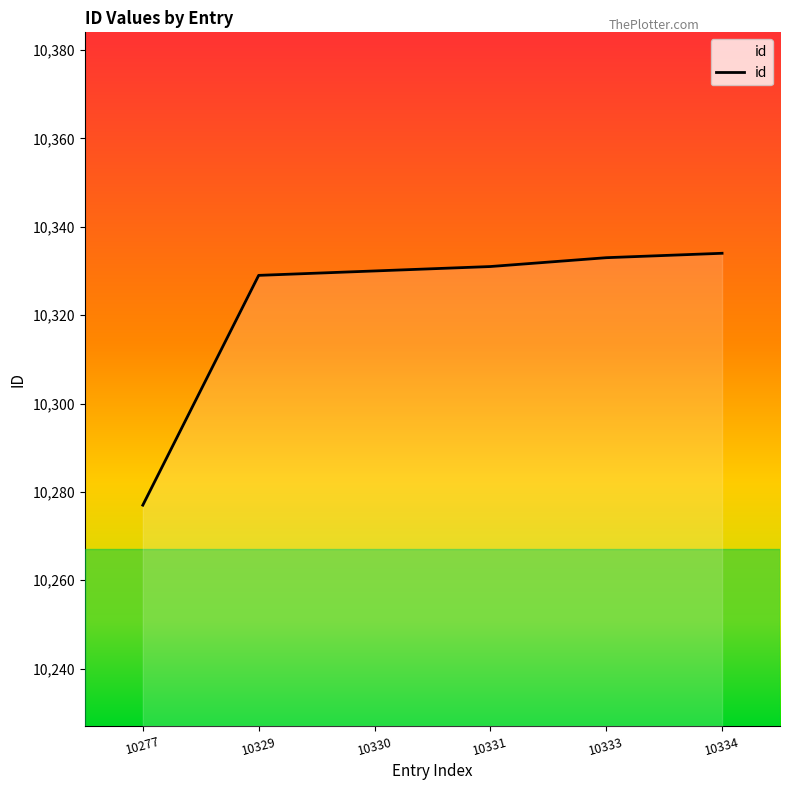

Approximately how many times larger is the value at 10331 compared to 10333?

1.0